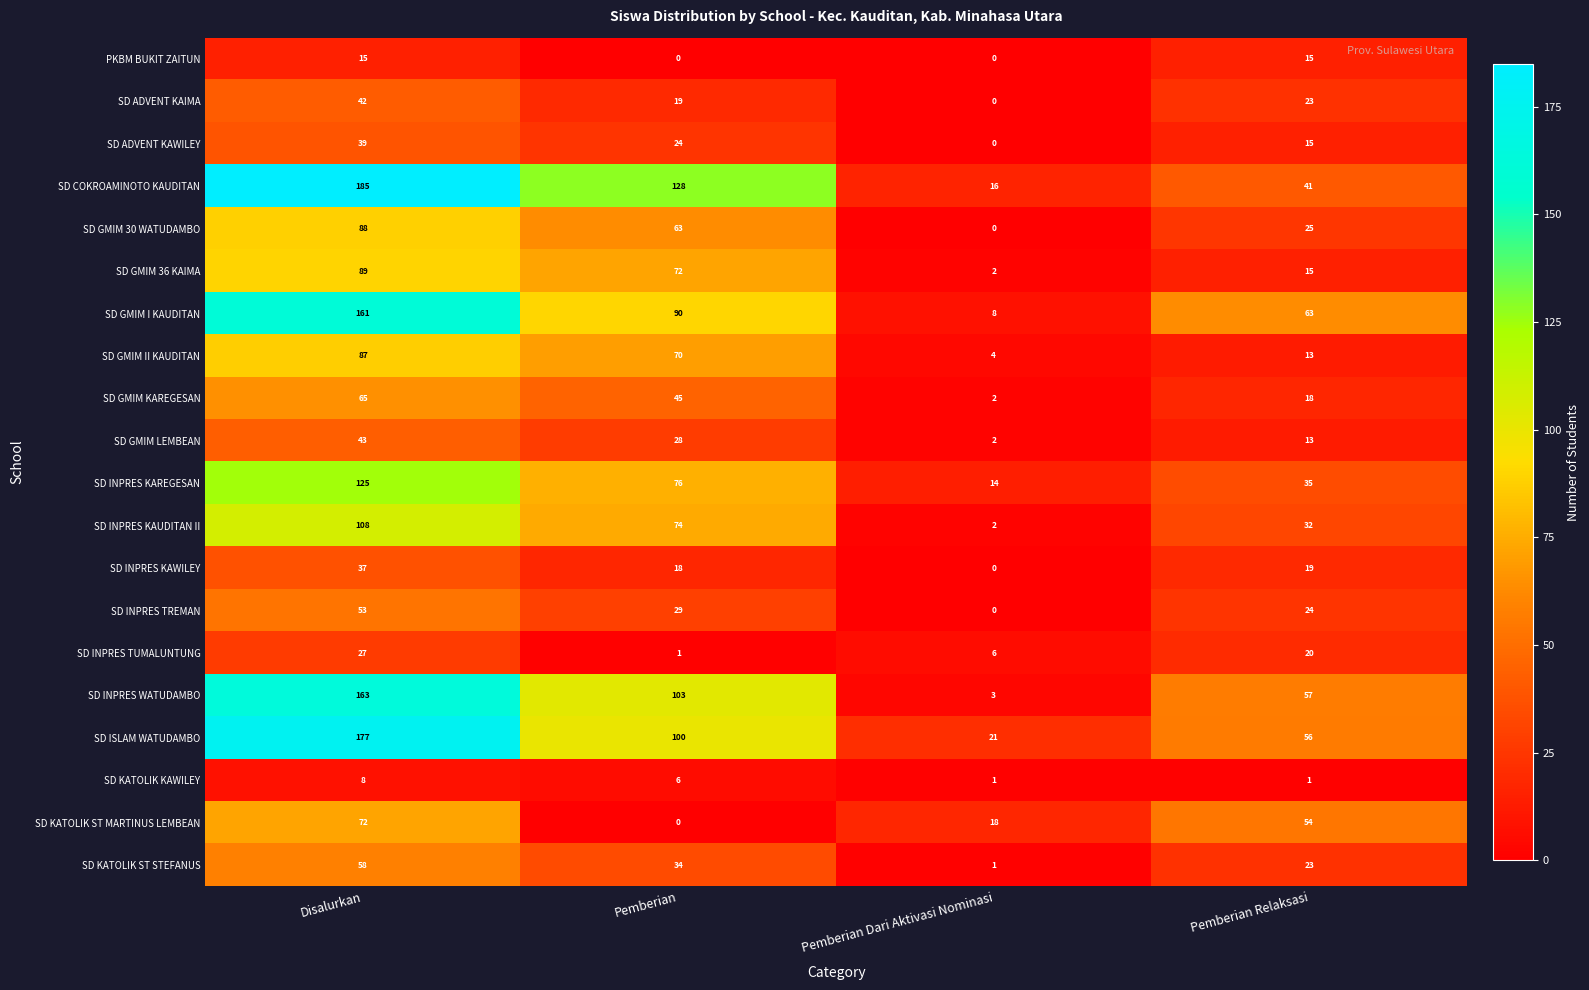

What is the sum of all SD COKROAMINOTO KAUDITAN values?

370